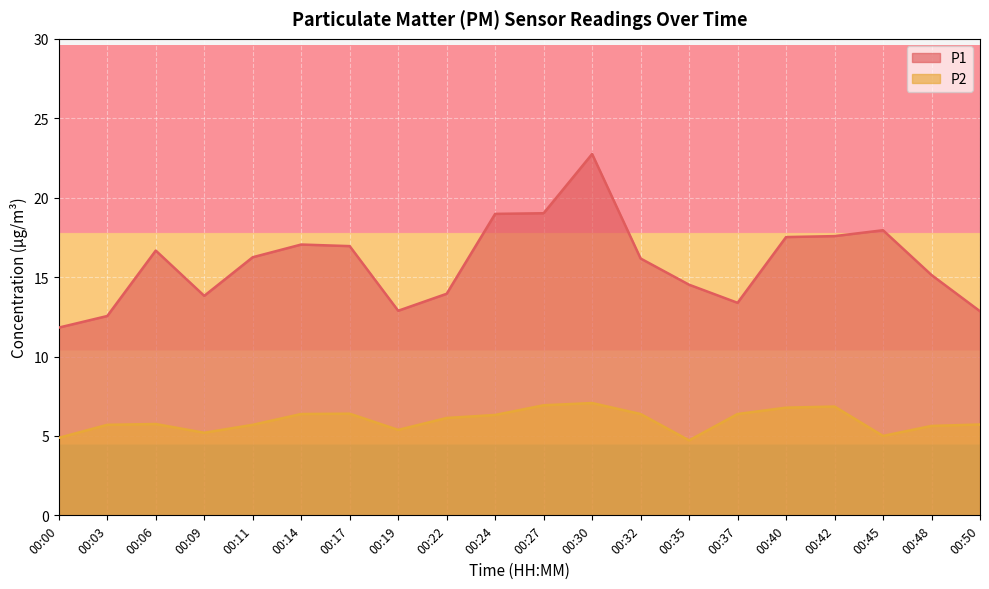

Reading right to left, extract all data points from this chart.

P1: 12.8	15.1	17.9	17.6	17.5	13.4	14.5	16.2	22.8	19.0	19.0	13.9	12.9	16.9	17.1	16.2	13.8	16.7	12.6	11.8
P2: 5.7	5.6	5.0	6.8	6.8	6.4	4.7	6.4	7.1	6.9	6.3	6.1	5.4	6.4	6.4	5.7	5.2	5.8	5.7	4.9